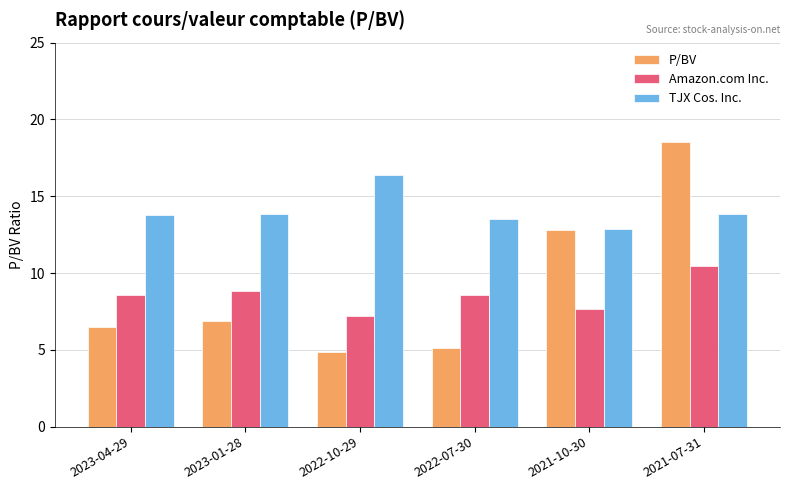

What is the average value of the P/BV series?

9.1